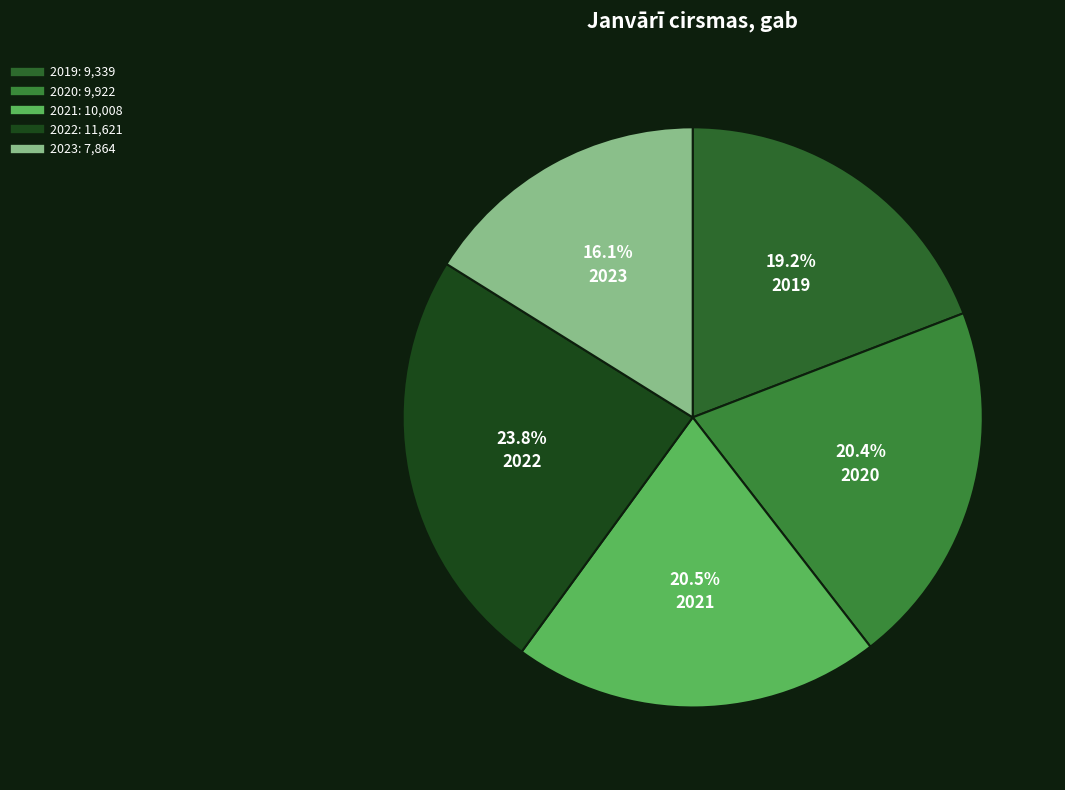

How many segments does this pie chart have?

5